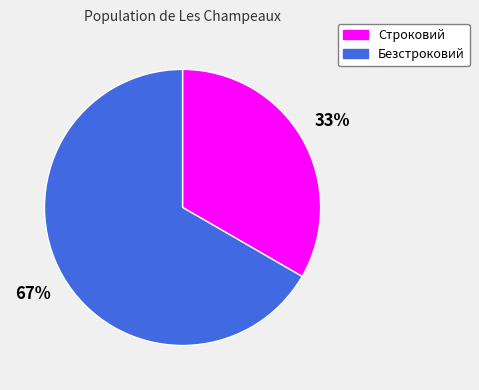

What is the smallest slice in the pie chart?

Строковий